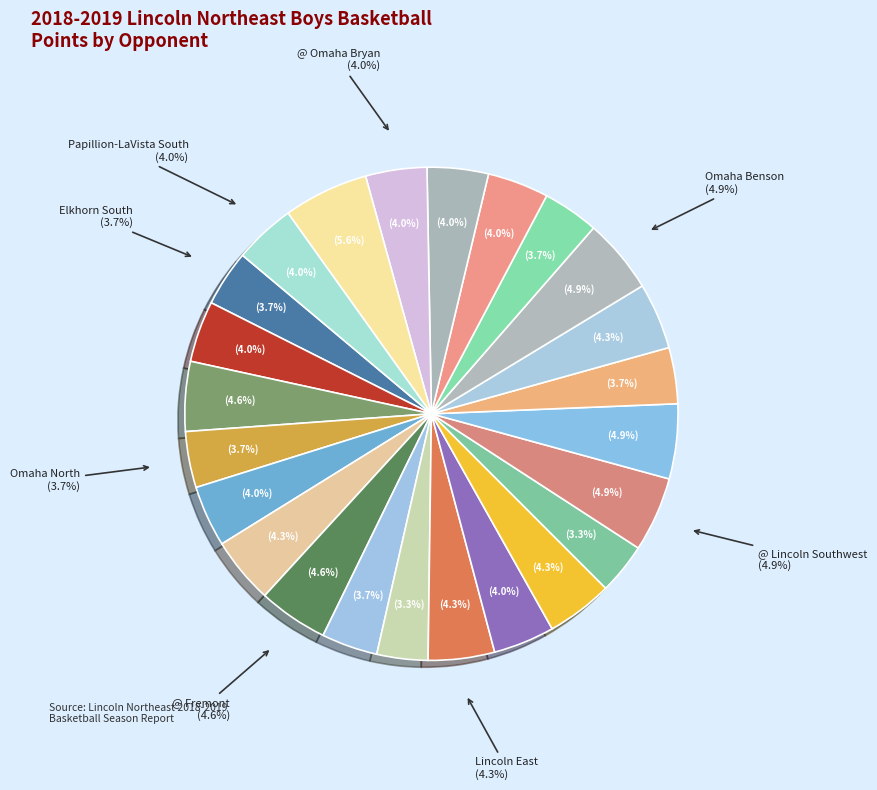

How many segments does this pie chart have?

24